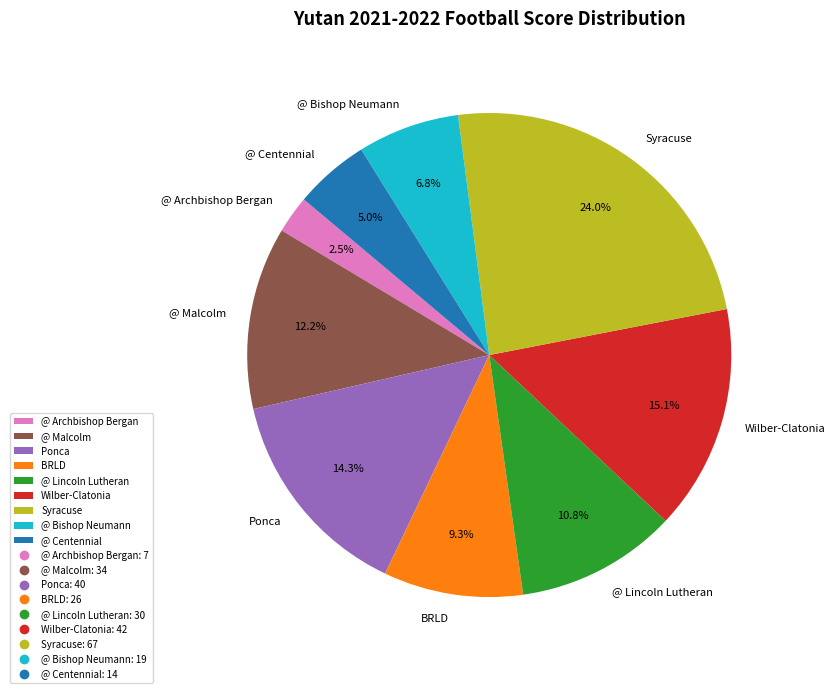

Do Syracuse and @ Bishop Neumann together represent more than half of the pie?

No